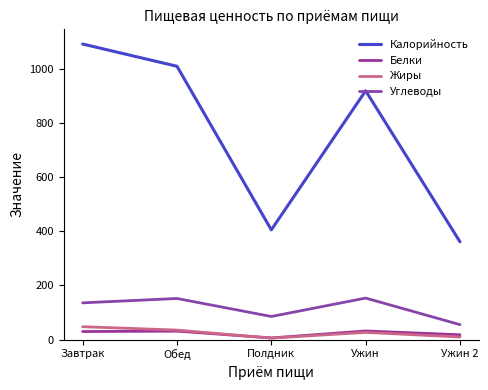

True or false: Углеводы and Жиры intersect in this chart.

False